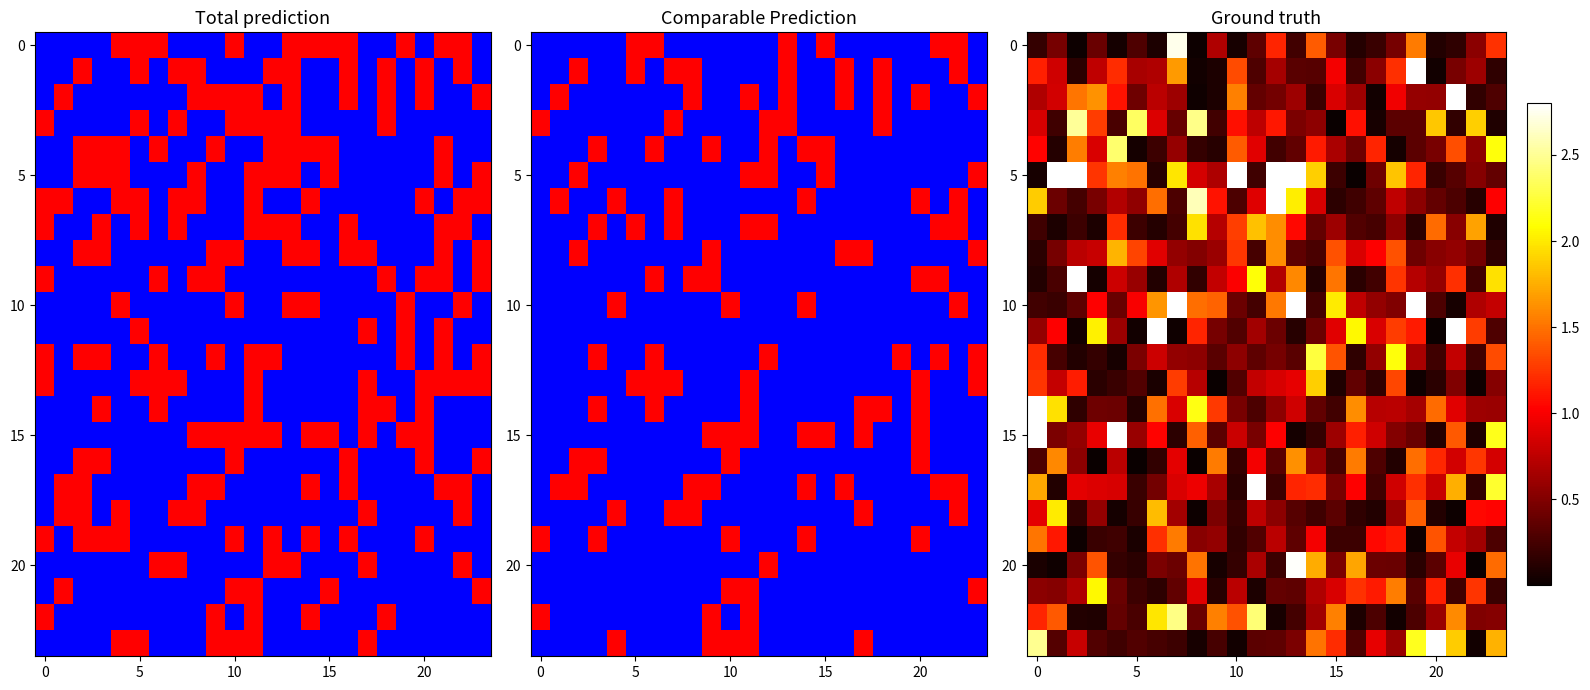

What is the sum of all row_0 values?

13.0